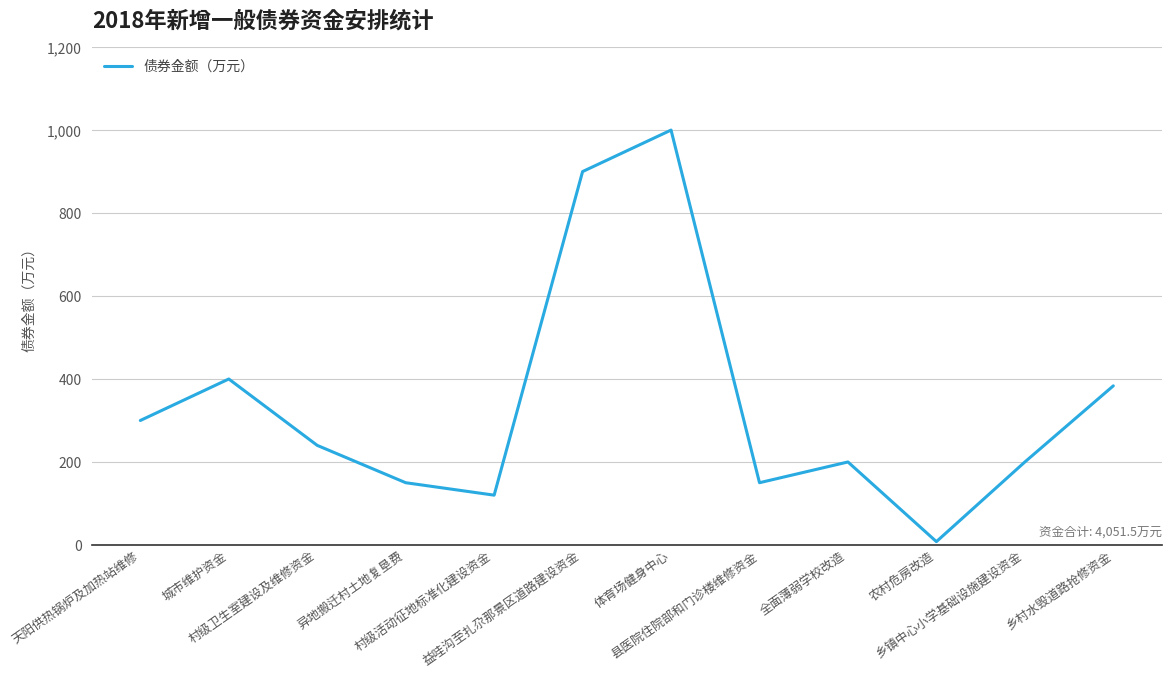

At which category does the chart reach its minimum across all series?

农村危房改造